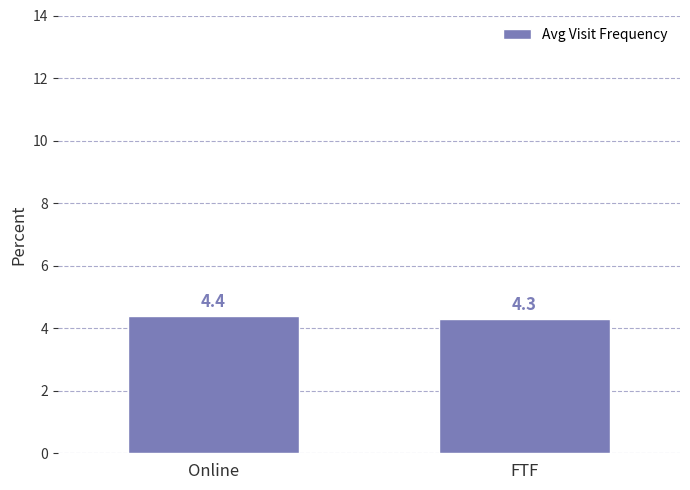

Approximately how many times larger is the value at FTF compared to Online?

1.0